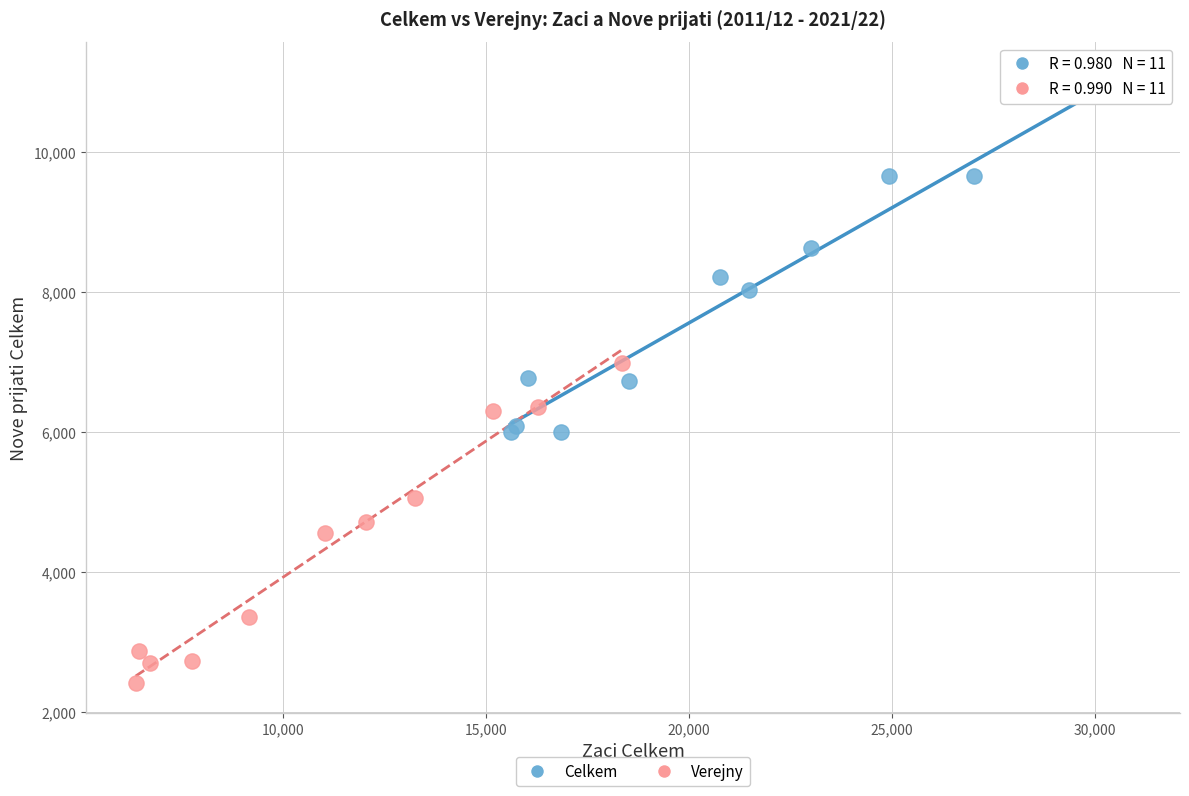

Which series contains the highest Y value?

Celkem